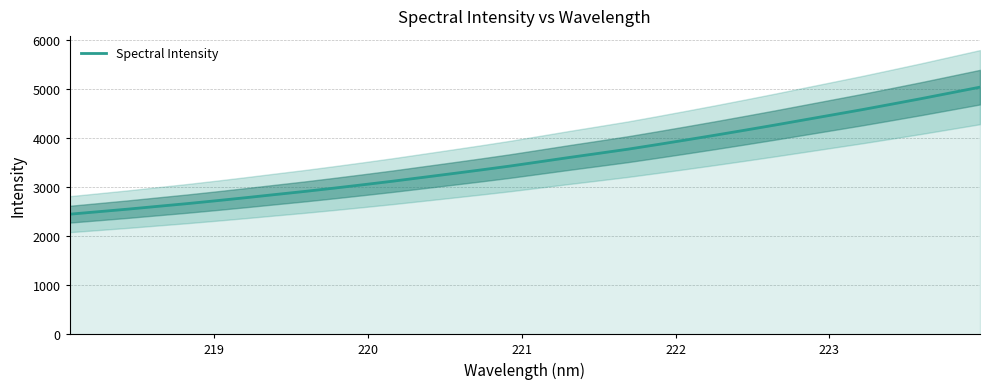

What is the minimum value for Spectral Intensity?

2446.5